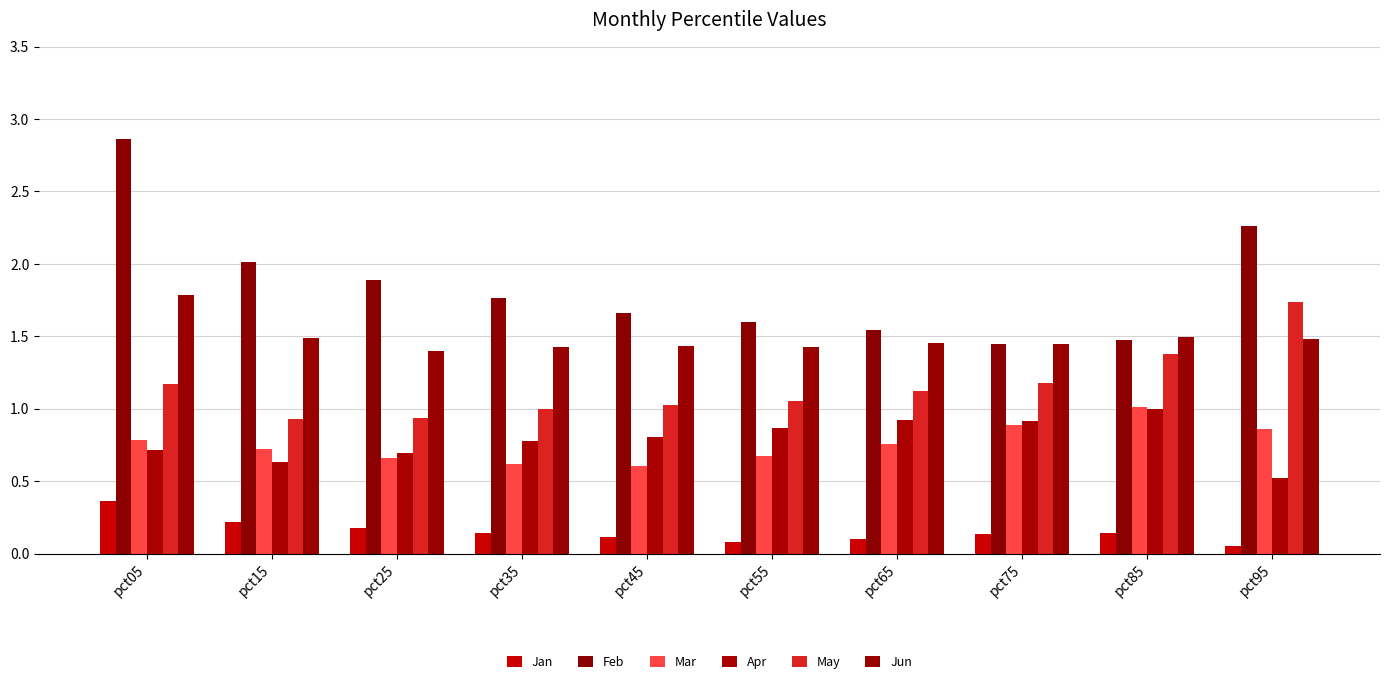

What is the sum of all Apr values?

7.8